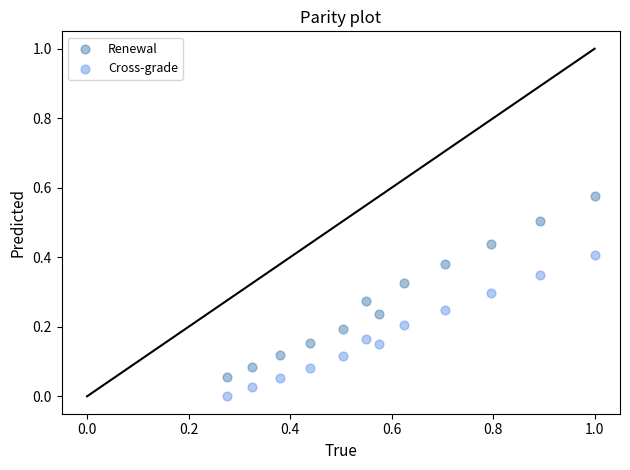

Across all data points, what is the range of X values (max minus min)?

0.7